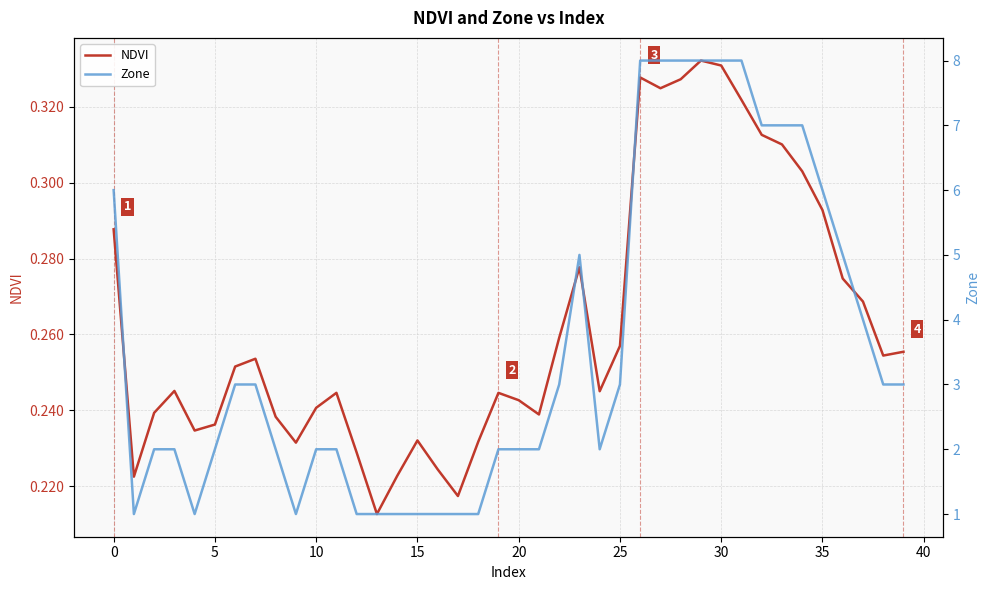

The Zone series shows 4.0 at 37. True or false?

True